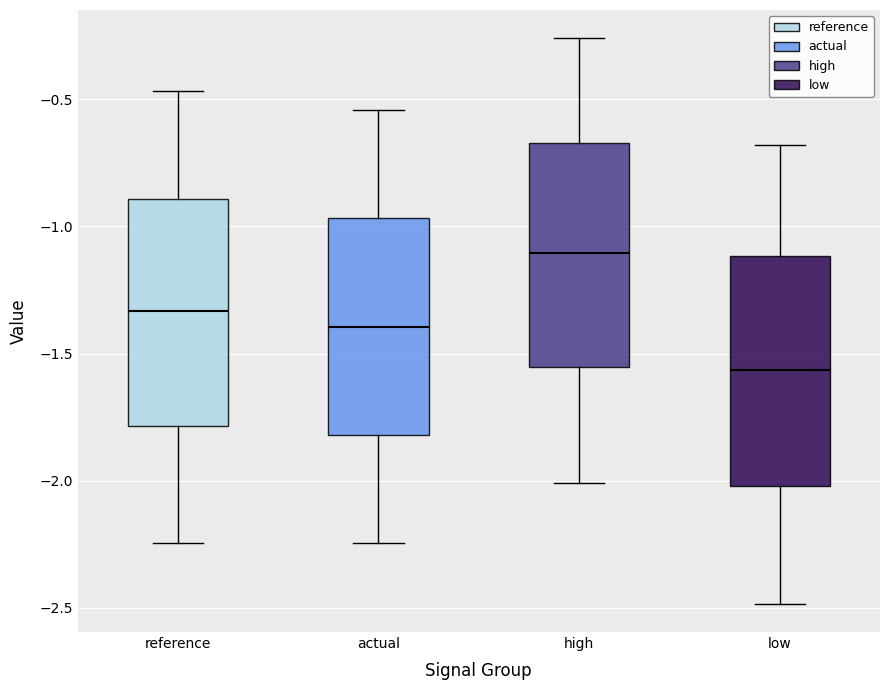

Which box's median line is the lowest?

low